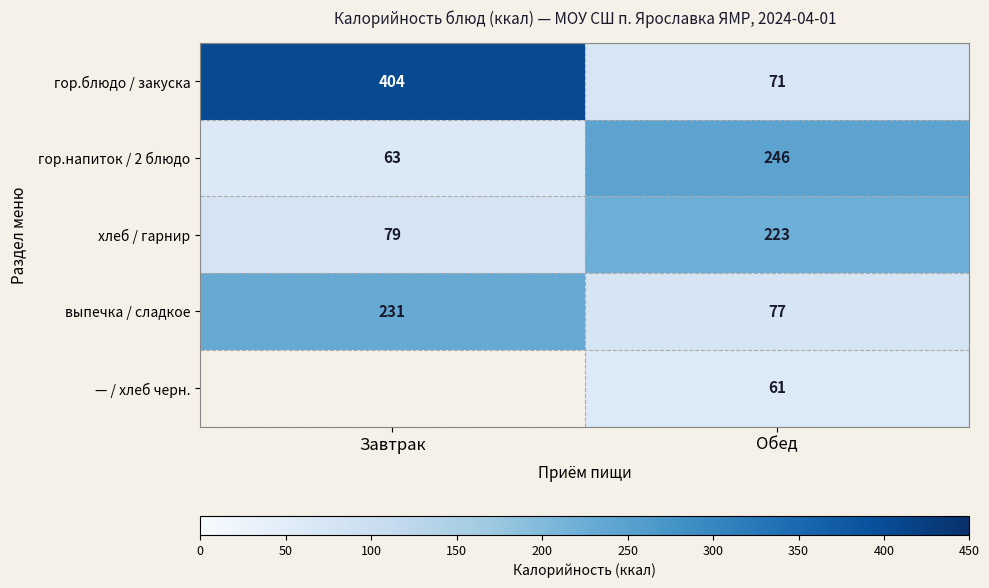

Is the value of — / хлеб черн. at Обед greater than the value of гор.блюдо / закуска at Обед?

No